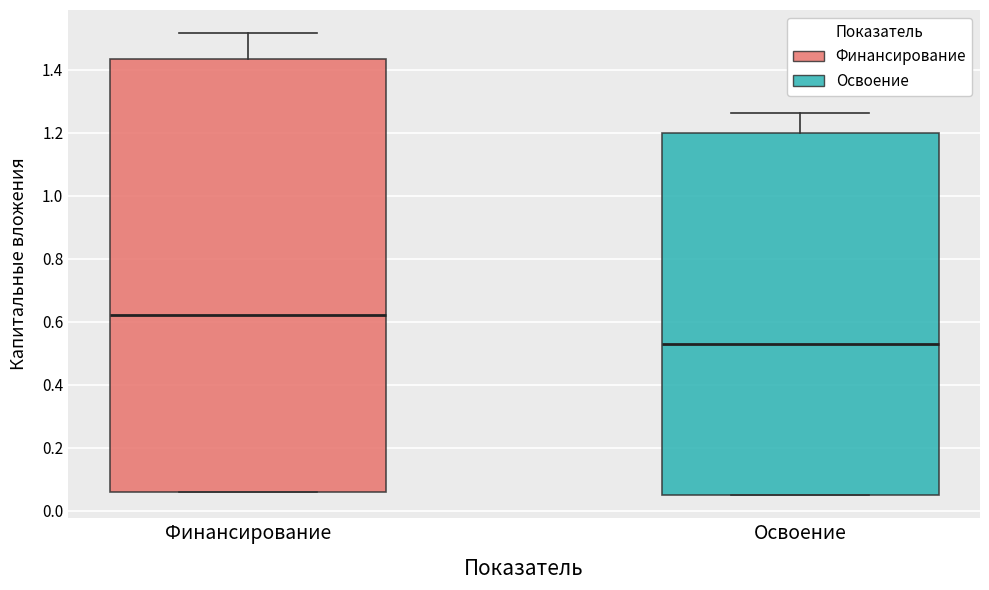

Where does the upper whisker of the box for Финансирование end on the y-axis? The values are not printed on the chart, so give them approximately, as read against the axis.

1.52